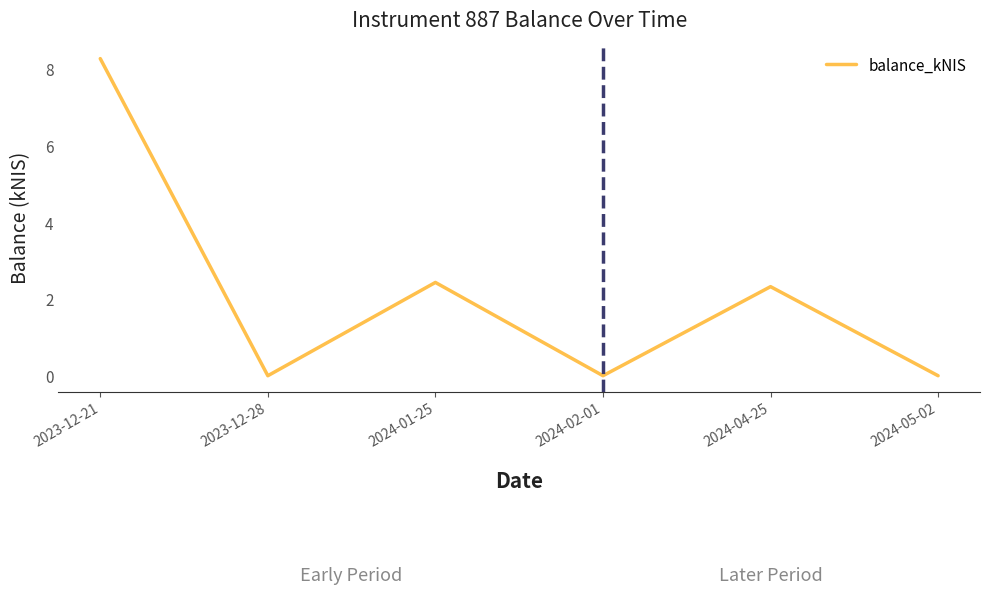

The chart shows a value of 2.3 at 2024-04-25. True or false?

True